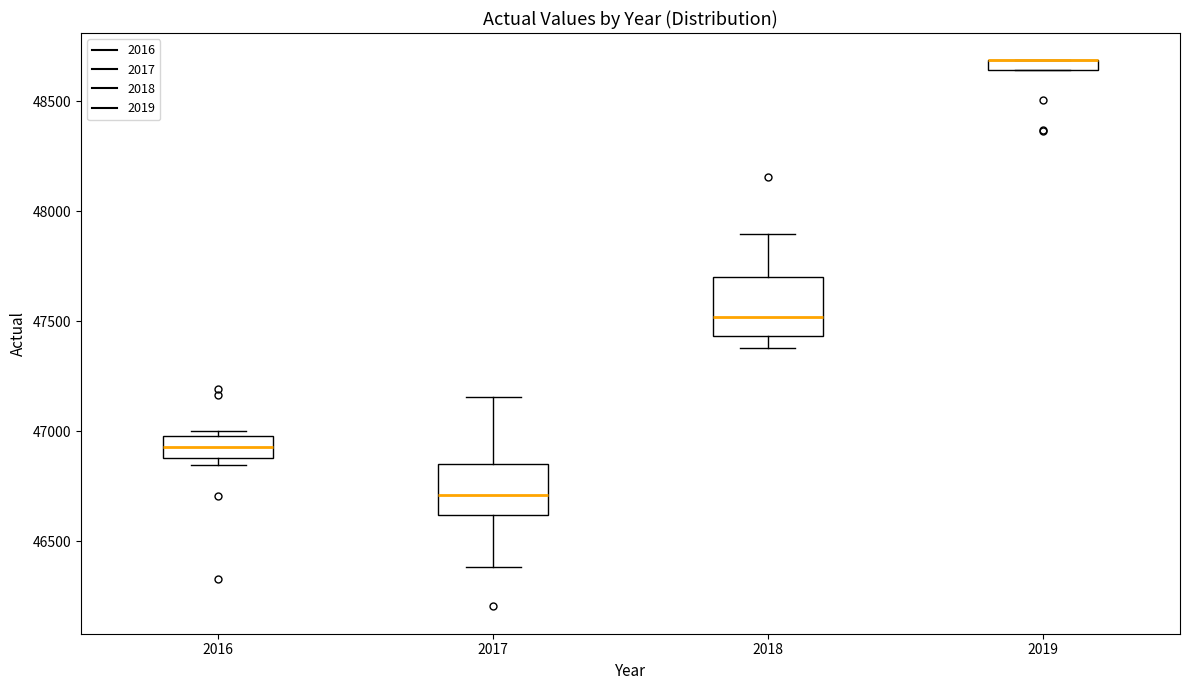

Where is the upper edge of the box at x = 2016 on the y-axis? The values are not printed on the chart, so give them approximately, as read against the axis.

47000